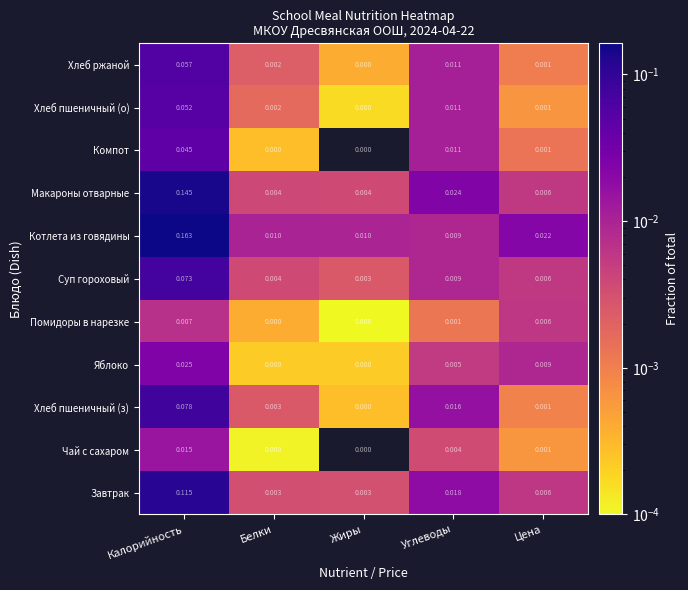

At which category is the sum across all series the highest?

Калорийность